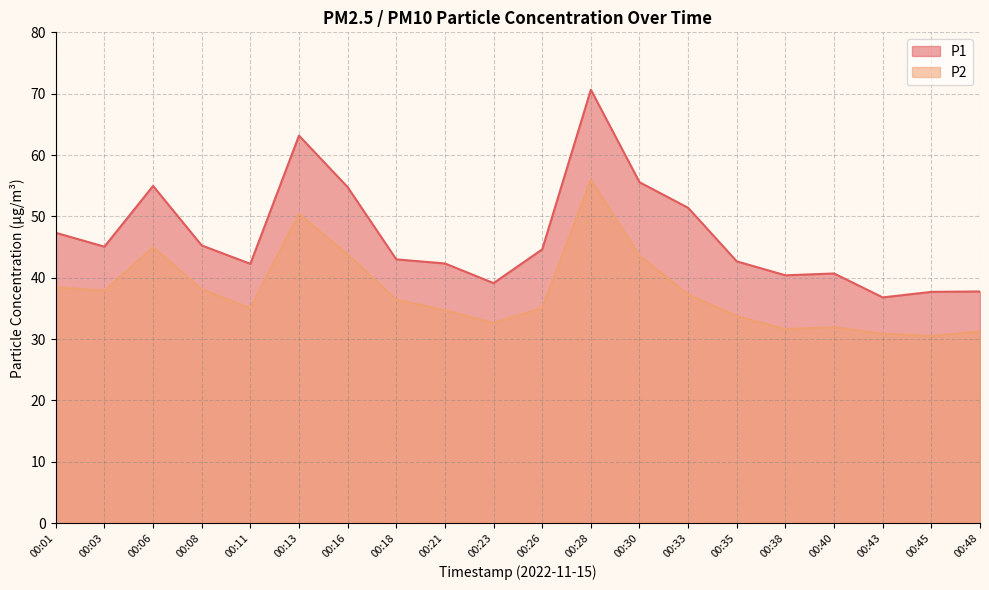

At which label is P2 closest to 43?

00:30